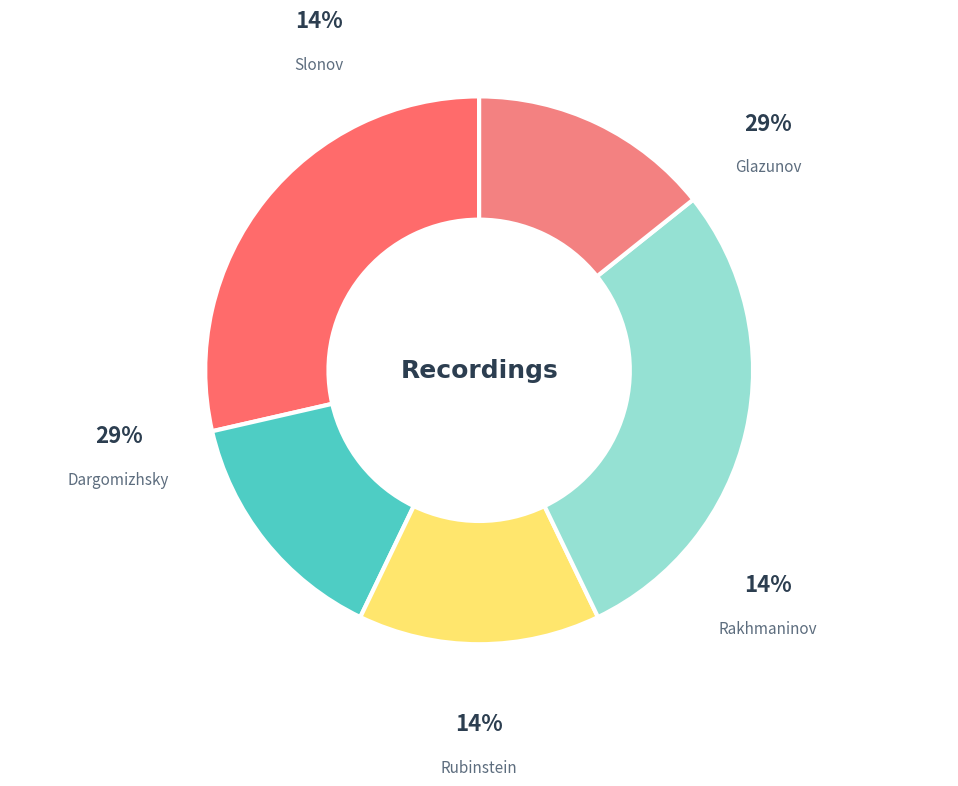

Is there a majority slice in this chart?

No